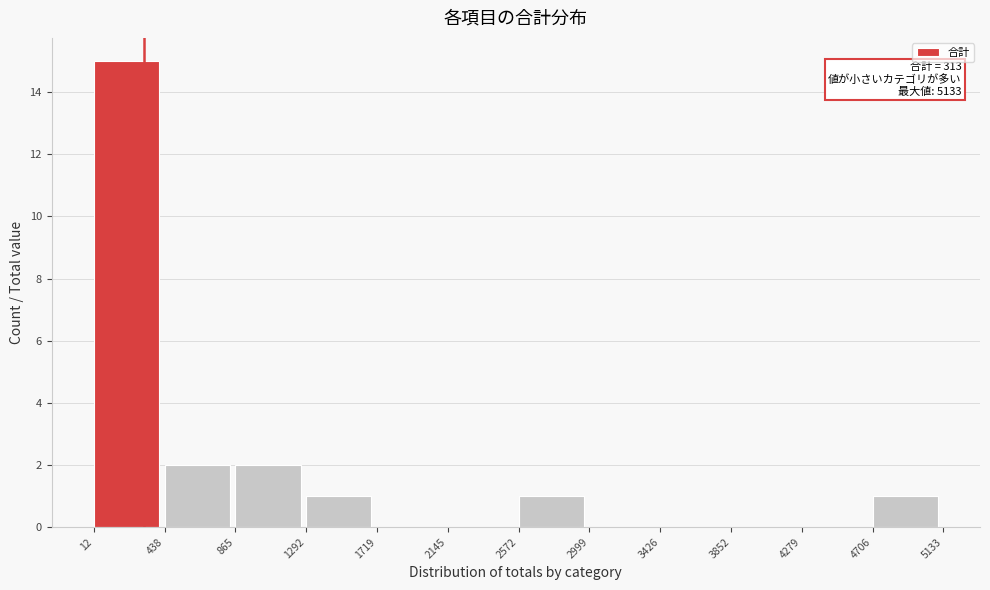

Which range on the x-axis has the tallest bar?

12 to 438